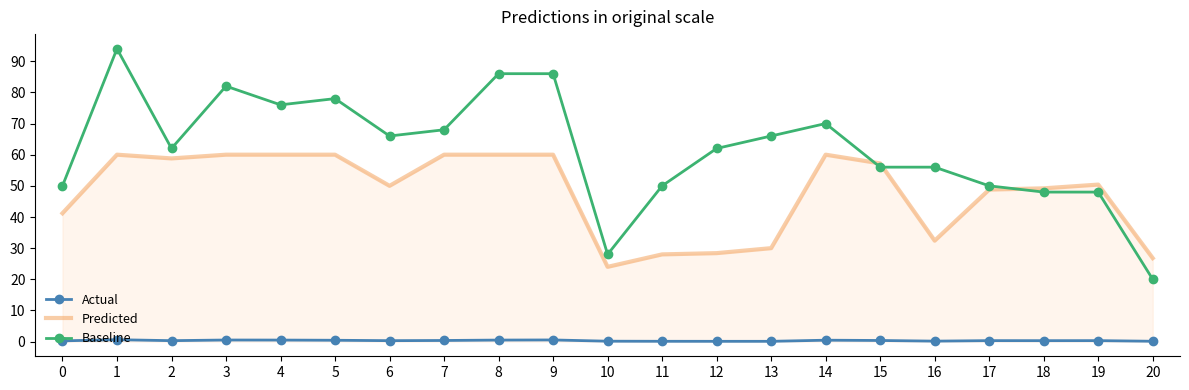

Where is the first local maximum for Predicted?

1